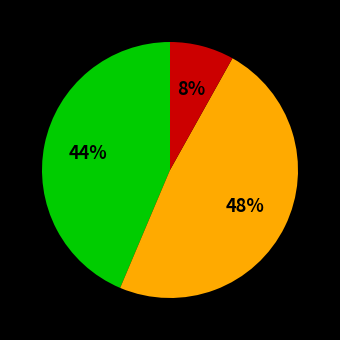

To the nearest percent, what is the average slice percentage?

33%